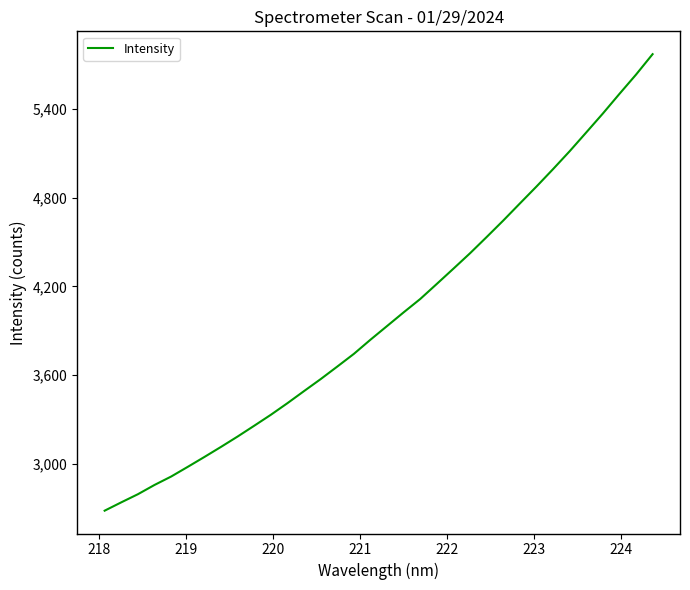

What is the minimum value shown in the chart?

2682.6